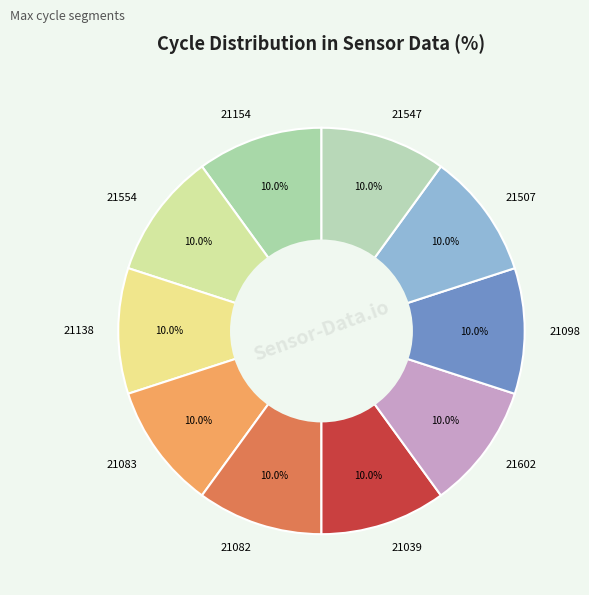

True or false: 21507 accounts for 2% of the total.

False